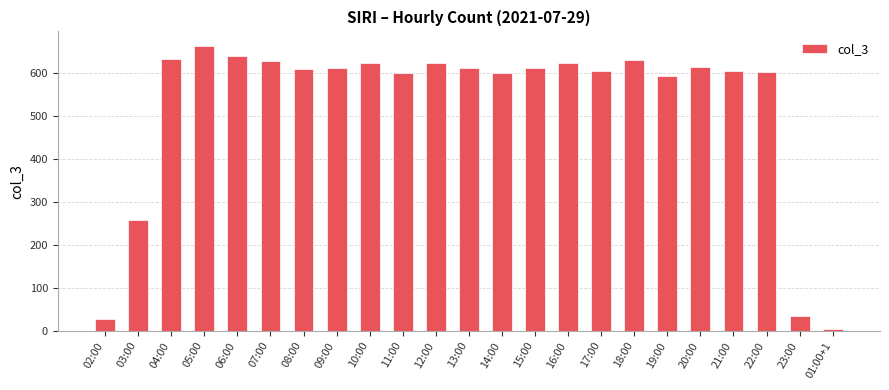

Which label corresponds to the largest value in the chart?

05:00